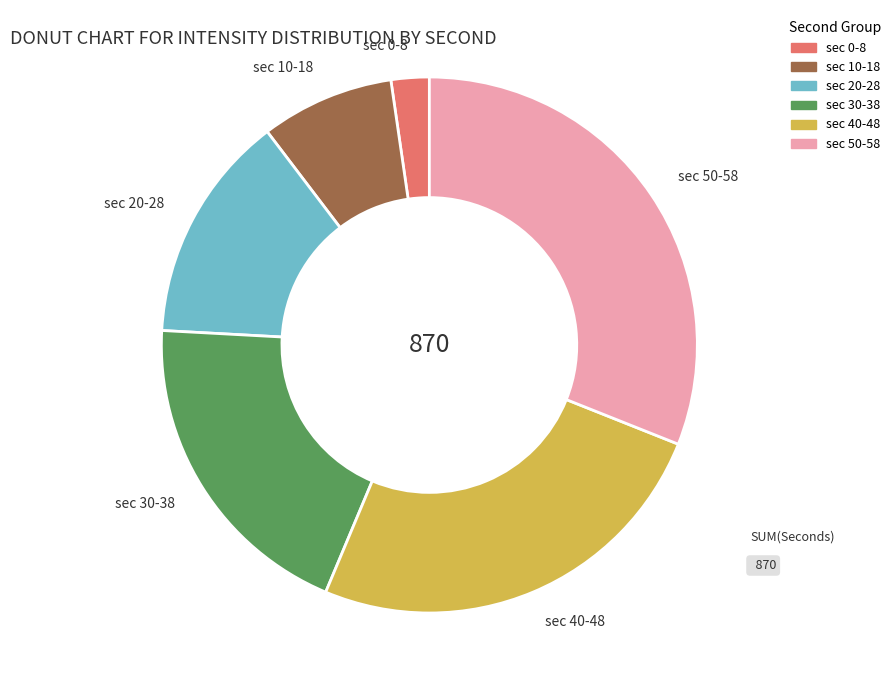

Is there any slice that represents more than half of the pie?

No